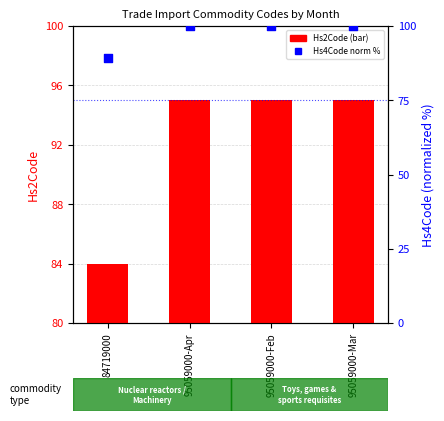

Is the value of Hs2Code at 95059000-Mar greater than the value of Hs4Code (norm %) at 95059000-Mar?

No